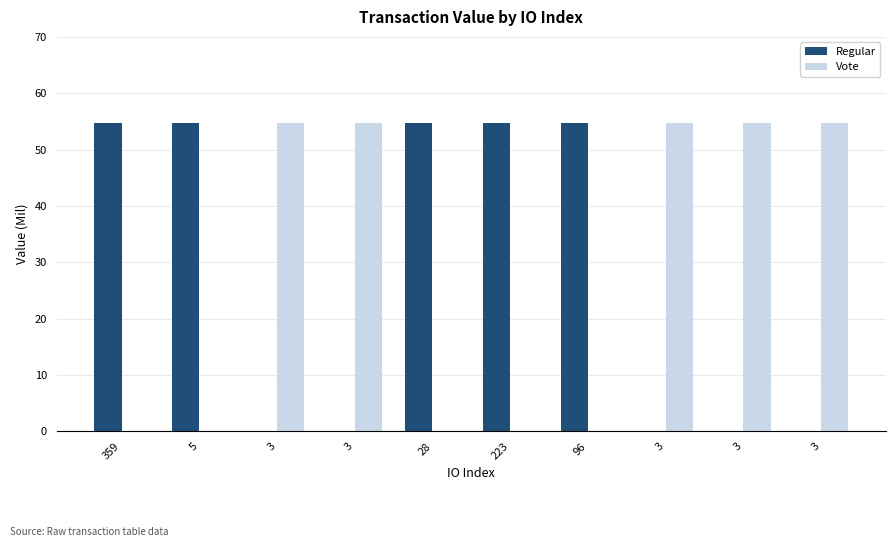

Is it true that Vote equals 34.1 at 3?

False